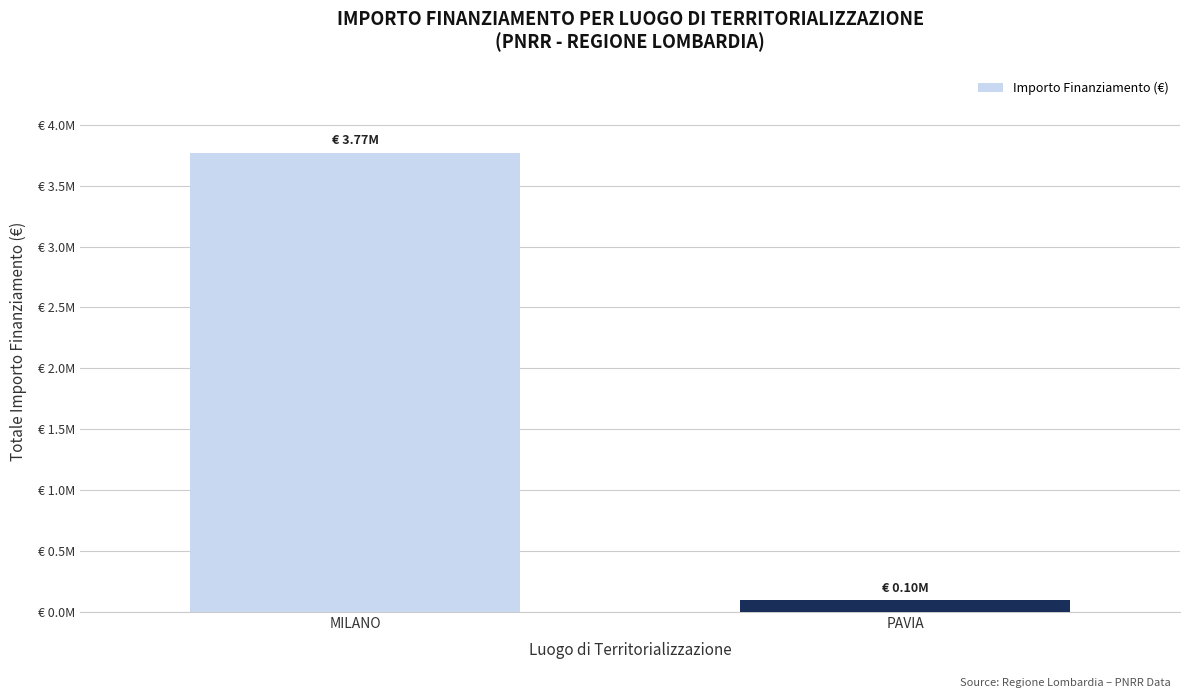

What position from the left is MILANO?

1